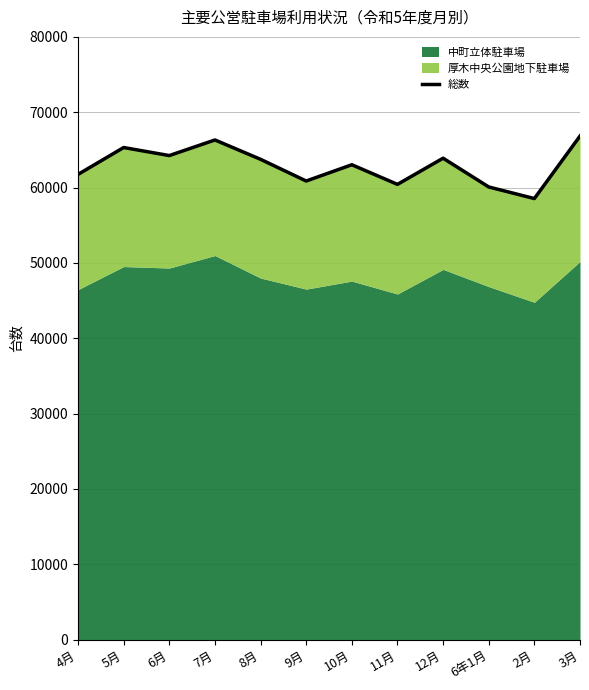

What is the average value?

62919